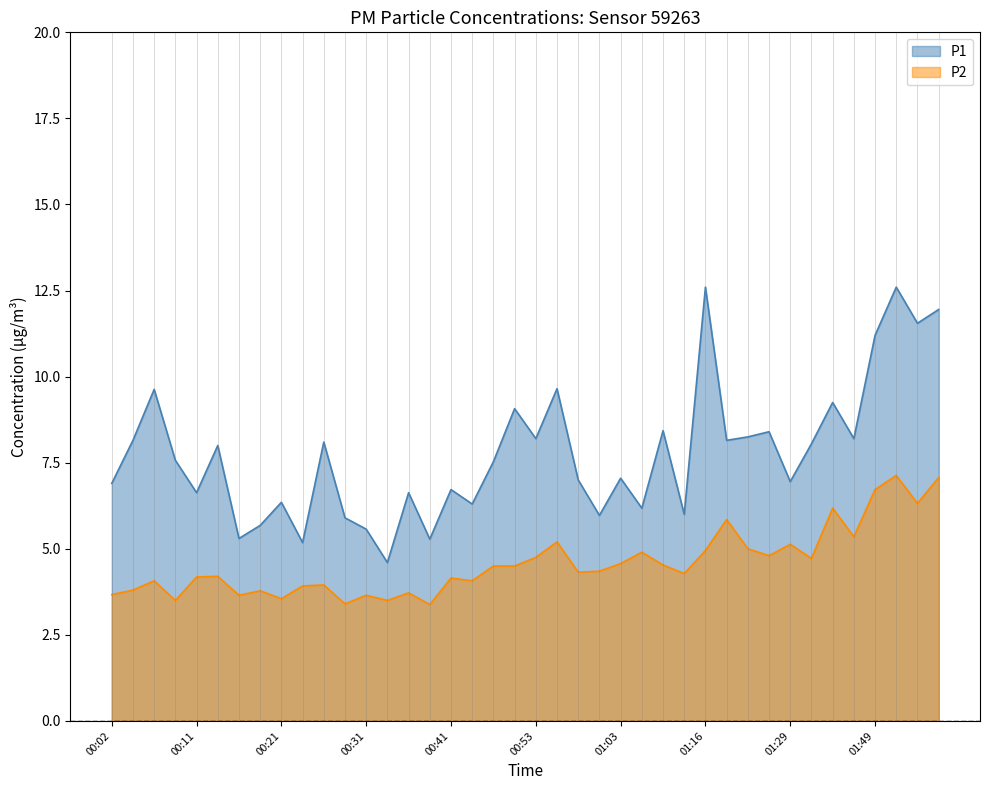

Which series has the widest spread of values?

P1